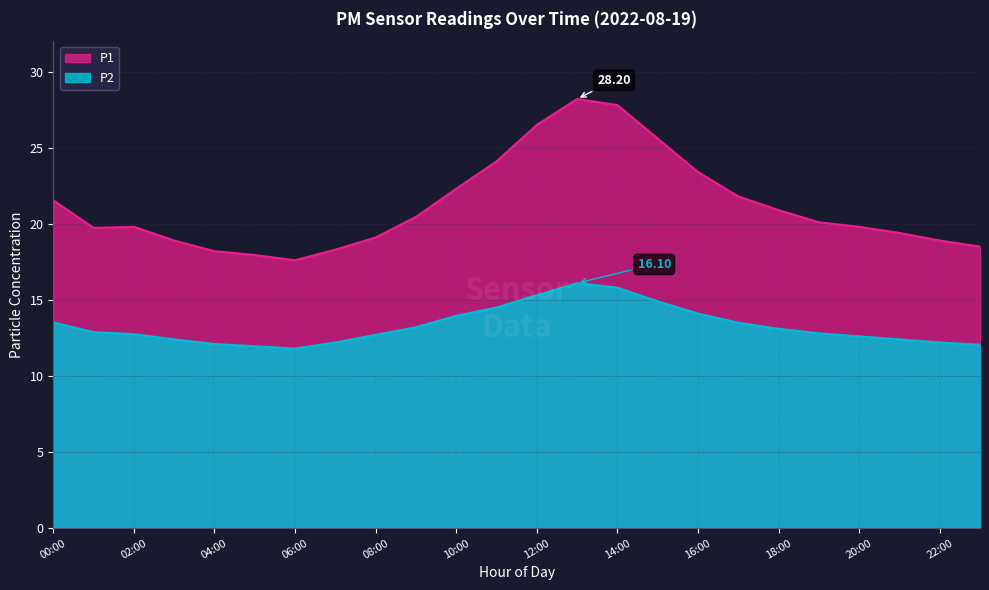

True or false: P1 has more than 1 interior local peaks.

True